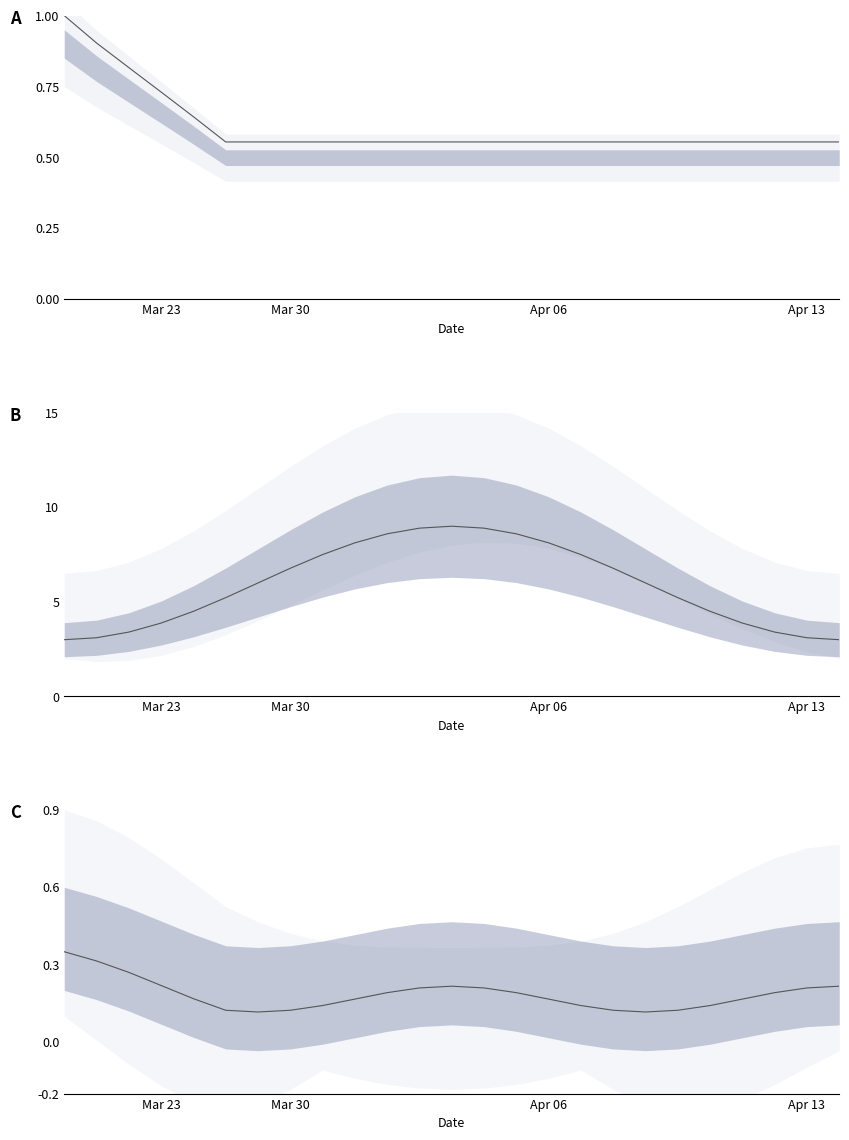

At which label does Derived reach its peak?

Mar 23